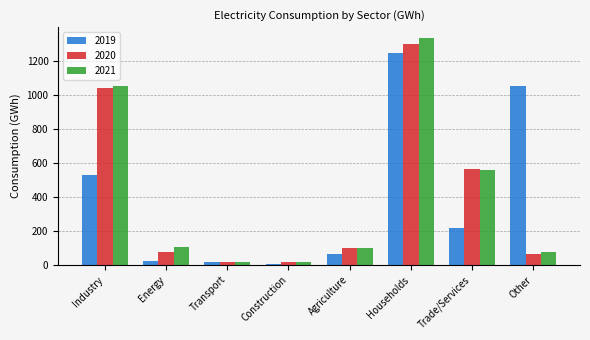

How many distinct data groups are displayed?

3